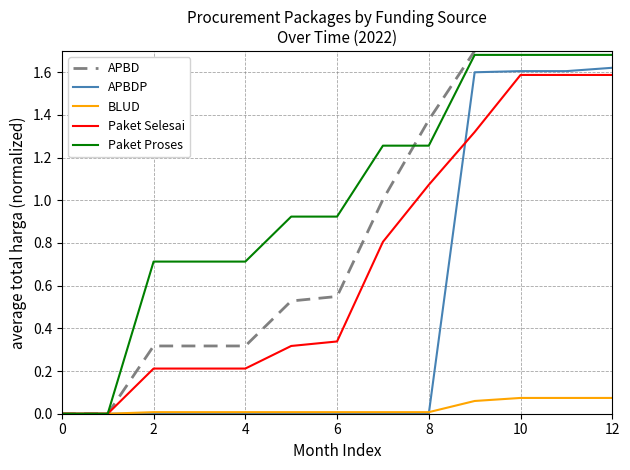

Is it true that Paket Selesai equals -0.8 at 0?

False